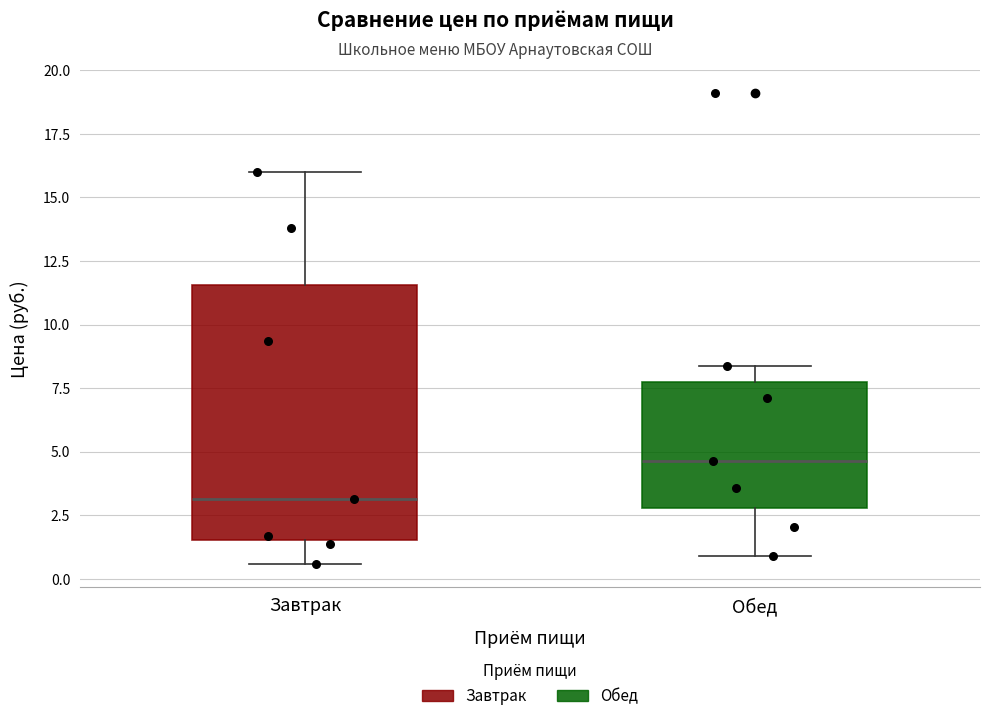

Reading left to right, read every box against the y-axis: the position of its median line, the range the box covers, and the ends of its whiskers. The values are not printed on the chart, so give them approximately, as read against the axis.

Завтрак: median 3.0, box 1.5 to 11.5, whiskers 0.5 to 16.0
Обед: median 4.5, box 3.0 to 7.5, whiskers 1.0 to 8.5